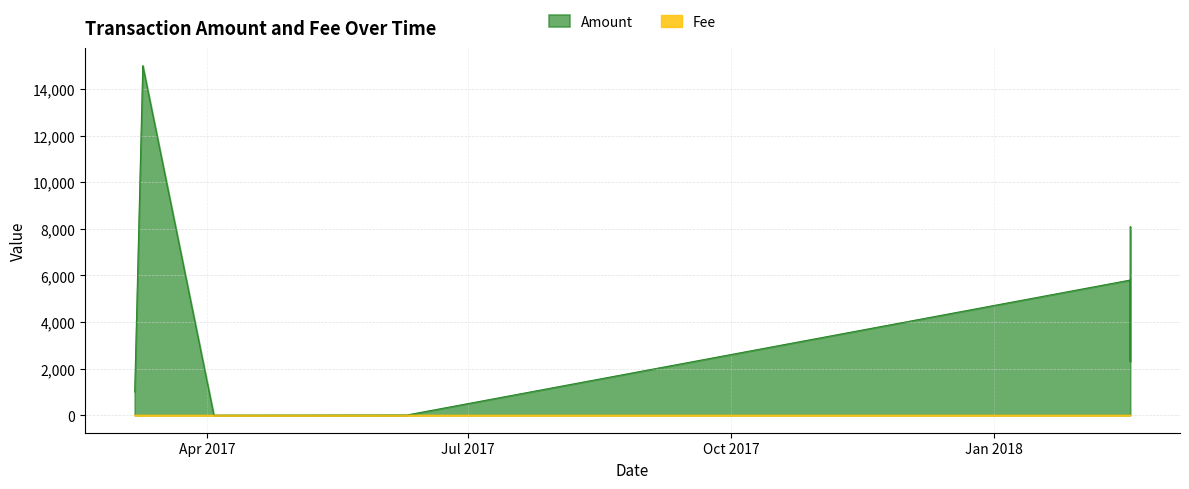

Is the value of Amount at 2018-02-17 12:06:25 greater than the value of Fee at 2017-03-06 14:46:23?

Yes